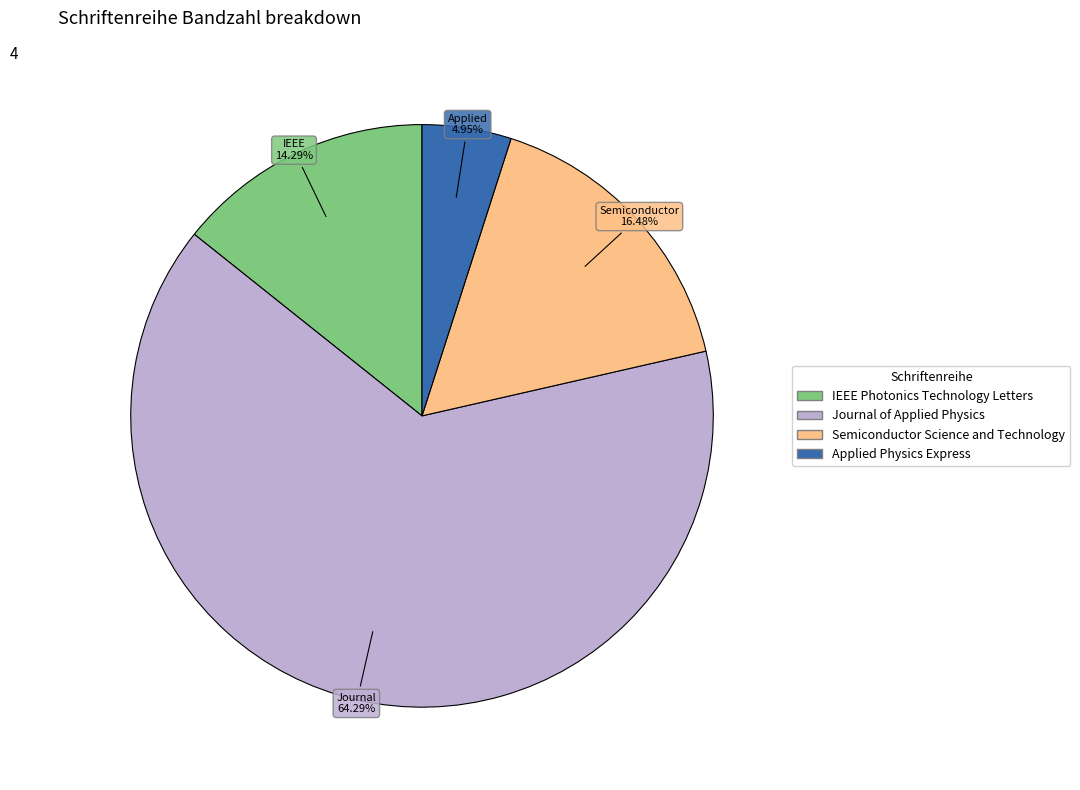

Which category accounts for the majority?

Journal of Applied Physics